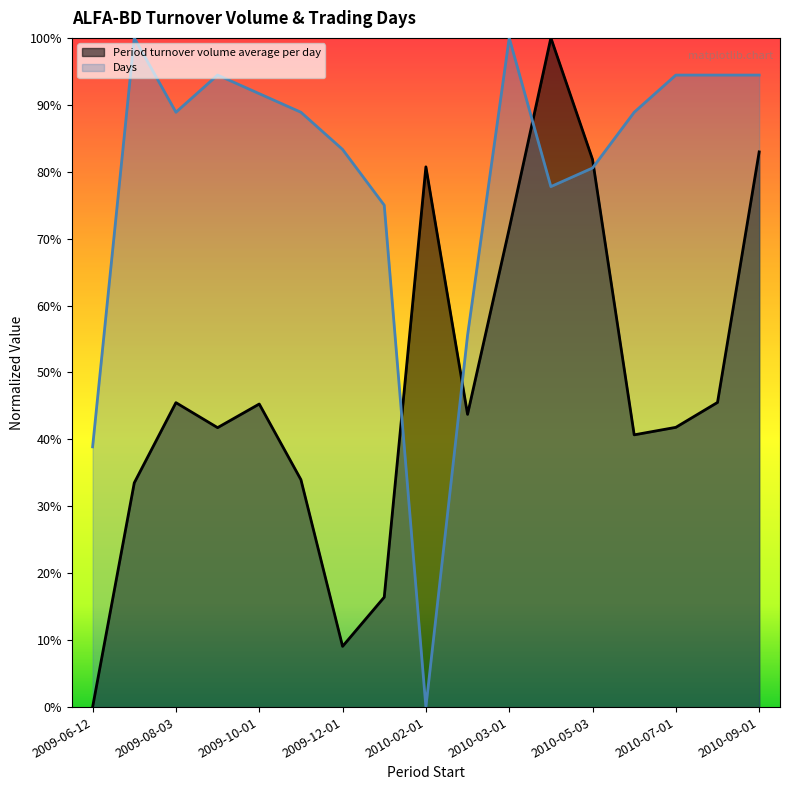

Which series has the largest range (max minus min)?

Period turnover volume average per day